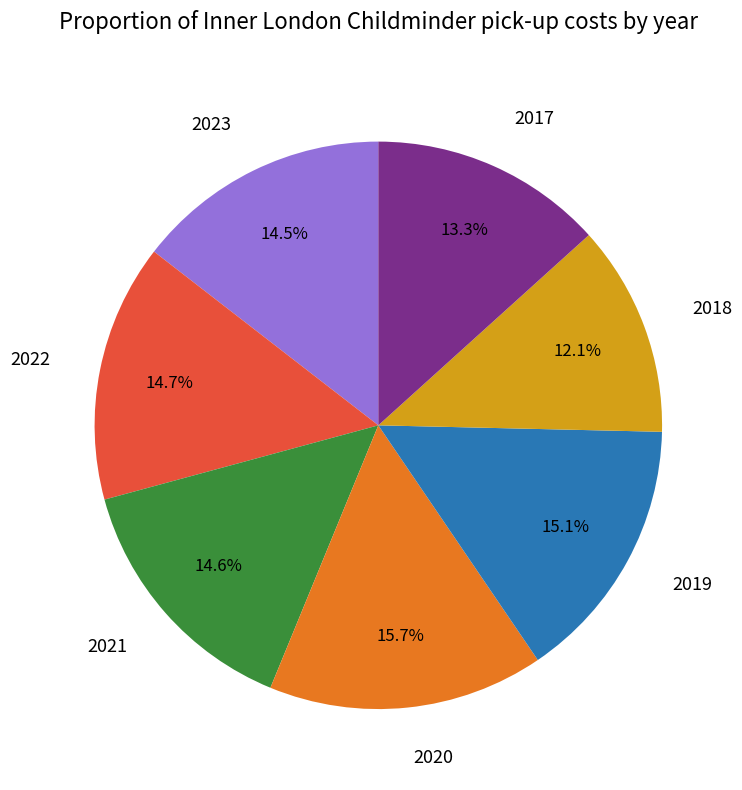

The 2021 slice represents 1% of the pie. True or false?

False